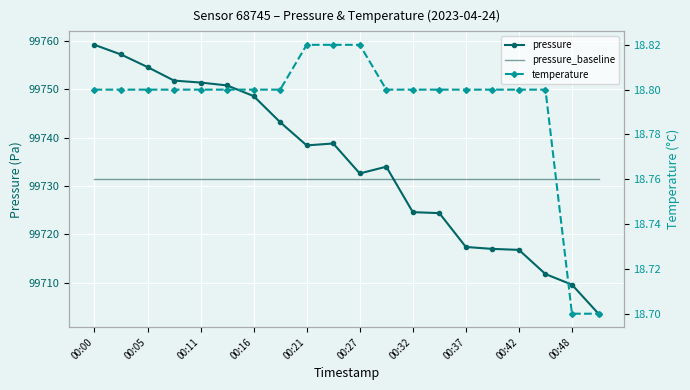

What is the minimum value for temperature?

18.7